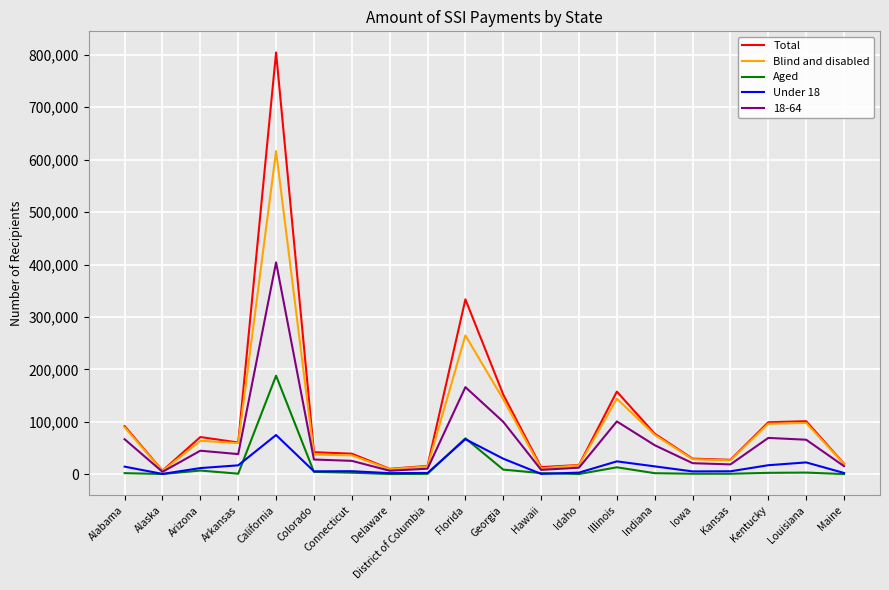

Does the chart display data point markers on the line(s)?

No